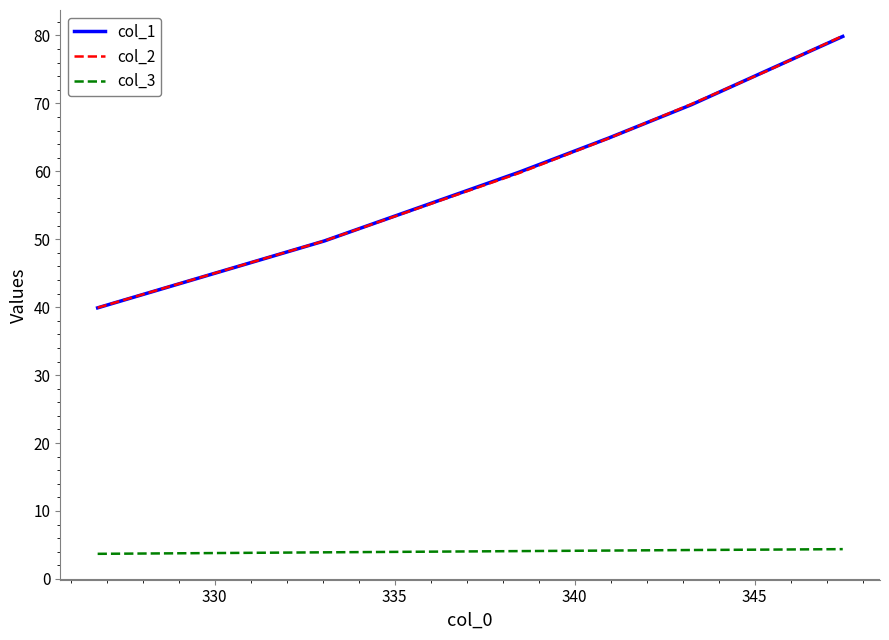

True or false: col_3 and col_1 intersect in this chart.

False